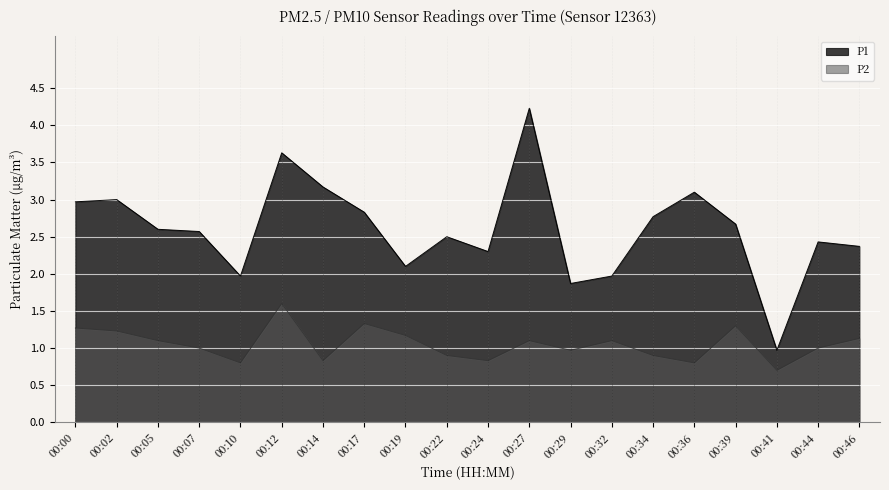

What is the difference between the highest and lowest values at 00:14?

2.3